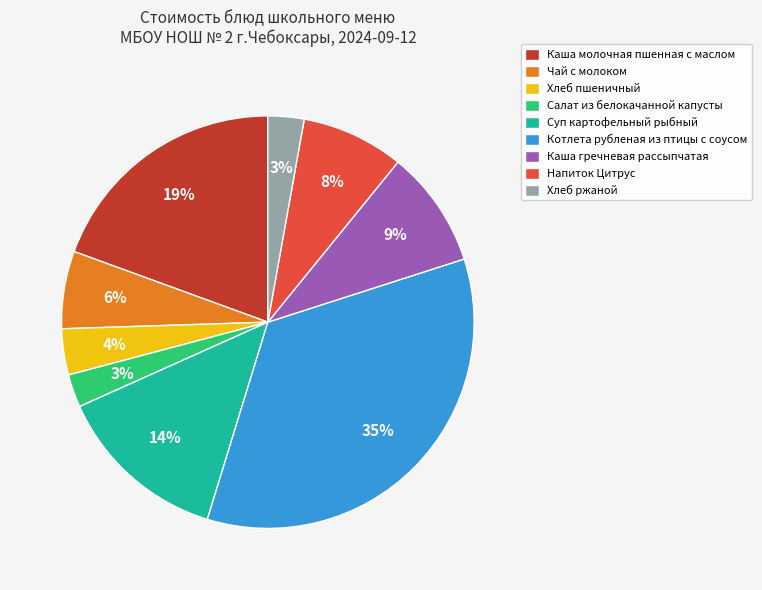

The Чай с молоком slice represents 20% of the pie. True or false?

False